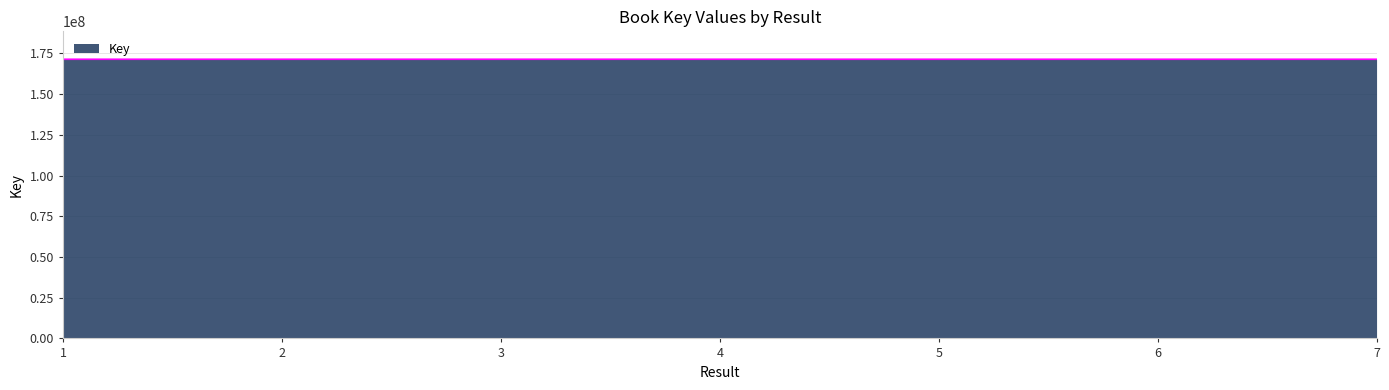

Approximately how many times larger is the value at 1 compared to 2?

1.0